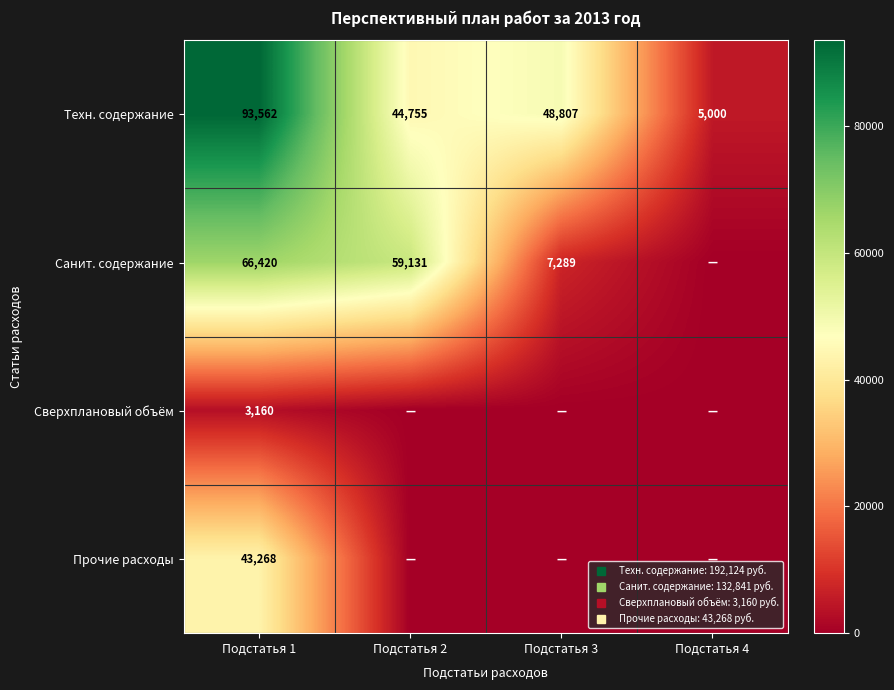

At how many categories does at least one series exceed 83053?

1